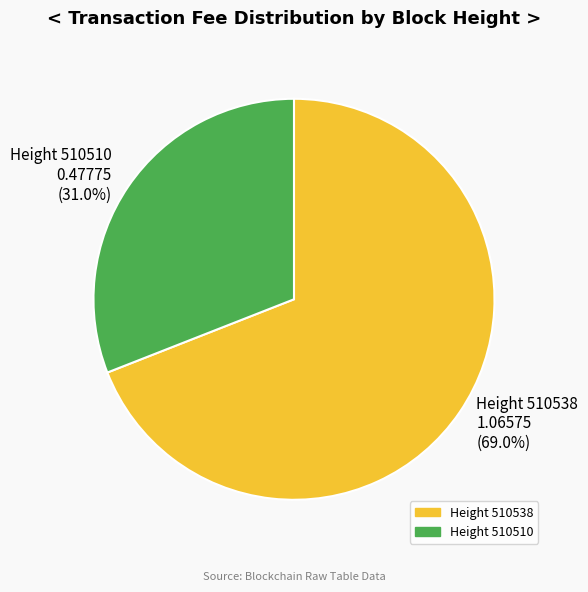

Is there any slice that represents more than half of the pie?

Yes